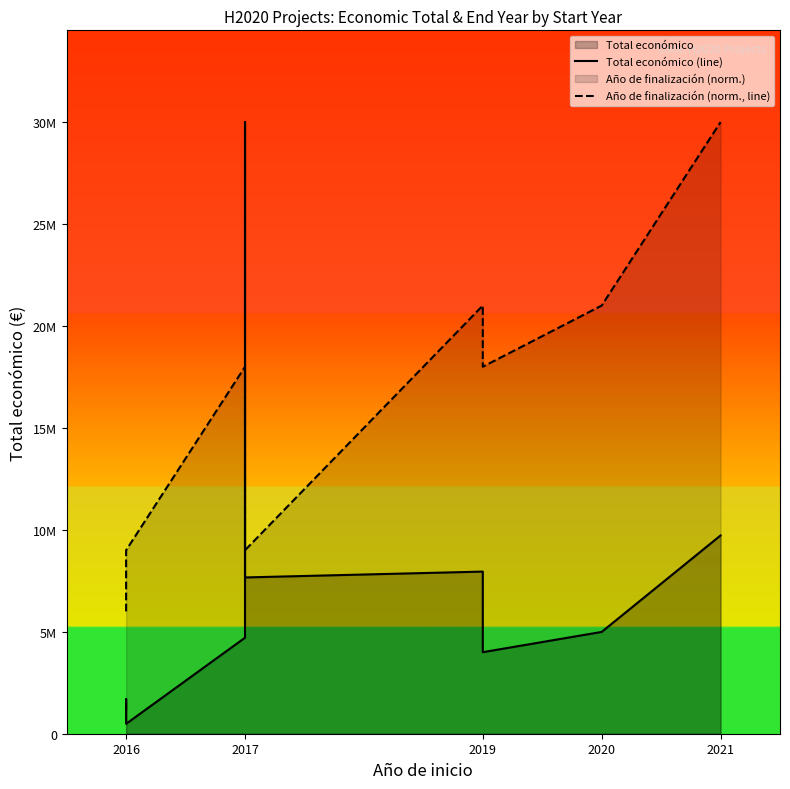

How many values in the Año de finalización (norm., line) series exceed 17999716?

6